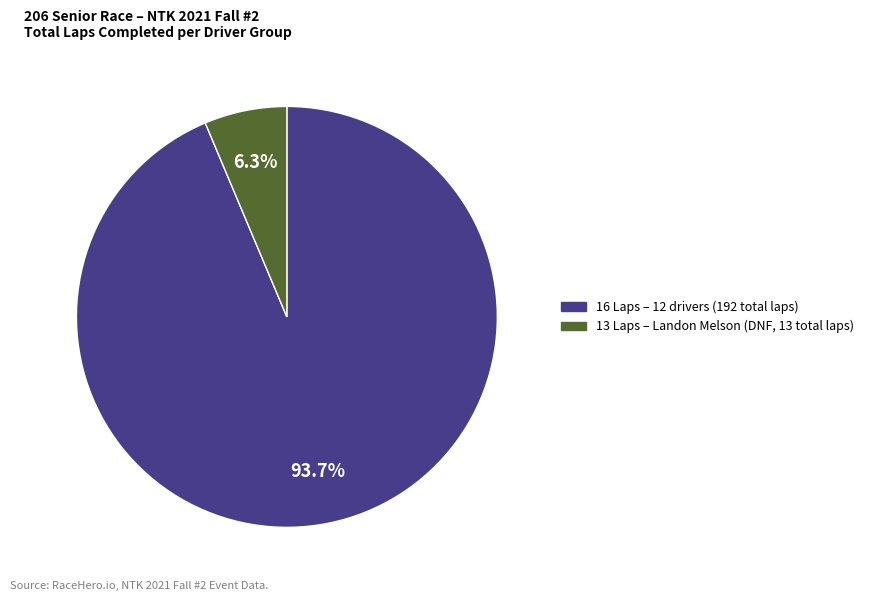

Is there any slice that represents more than half of the pie?

Yes